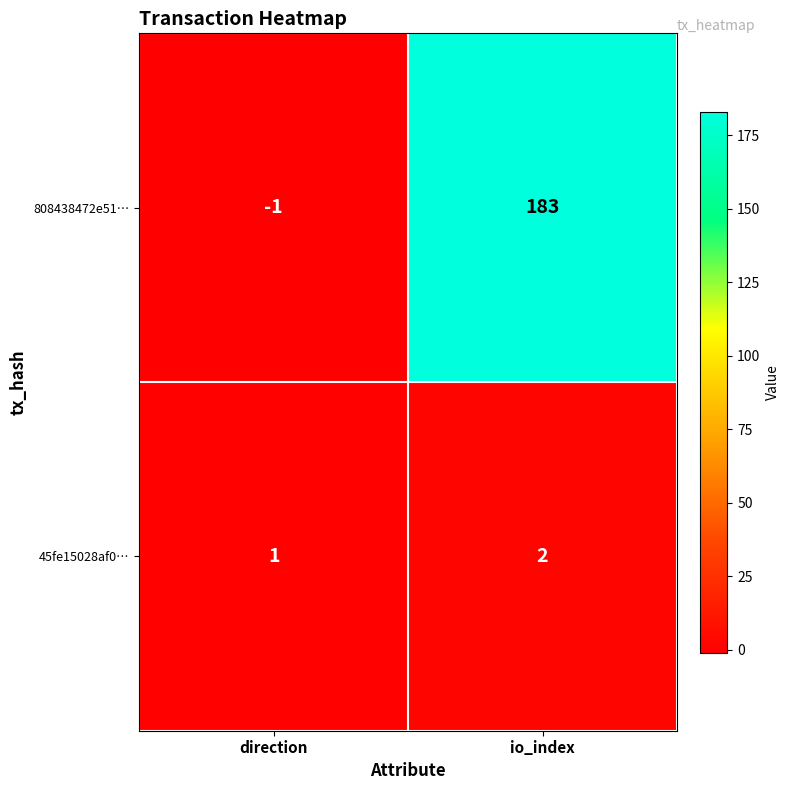

List the labels in order of 808438472e51… value, largest first.

io_index, direction